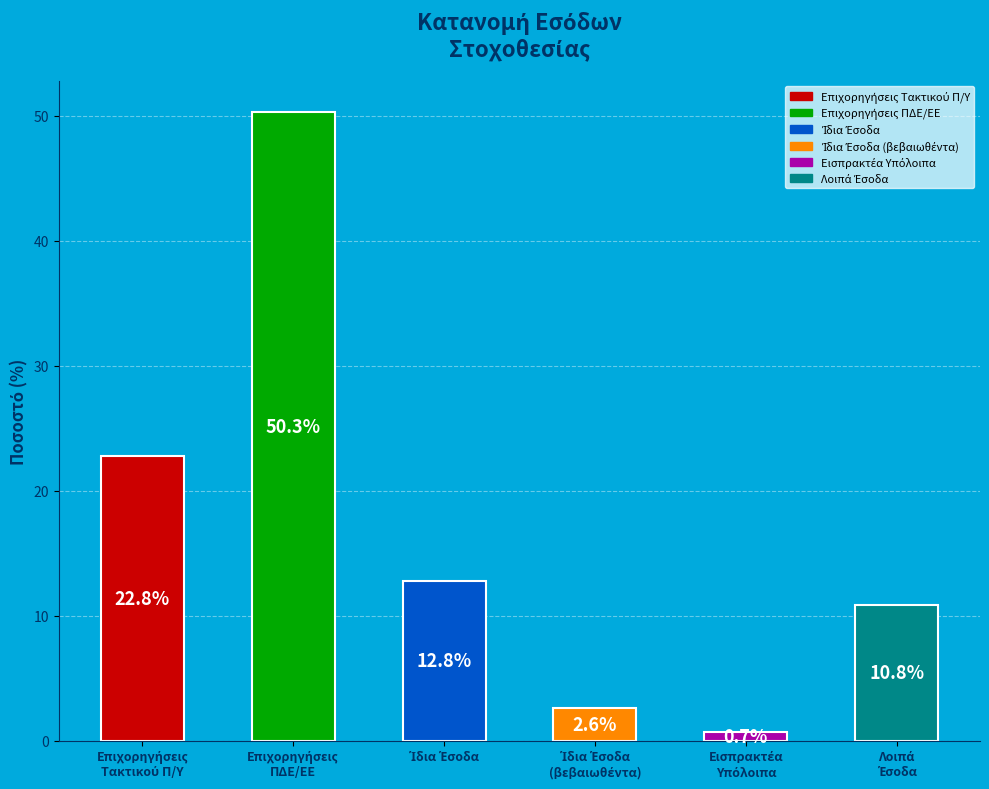

How many data points does each series have?

6